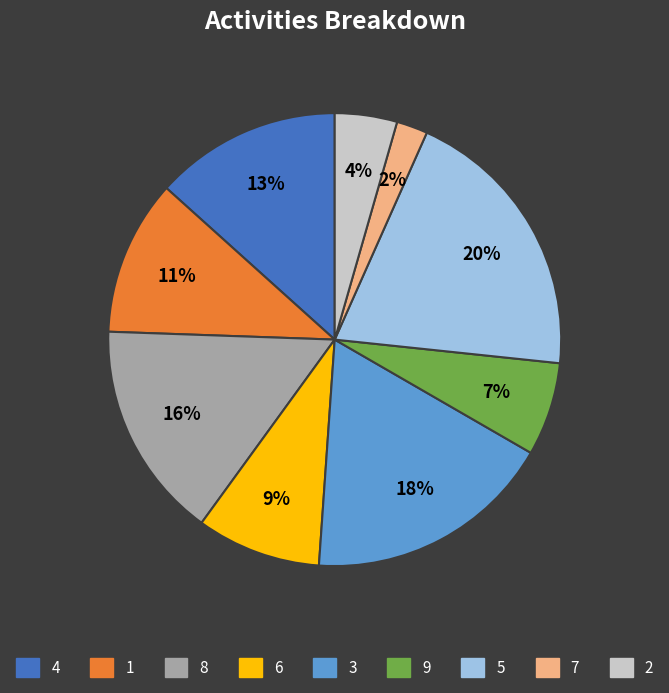

To the nearest percent, what is the average slice percentage?

11%